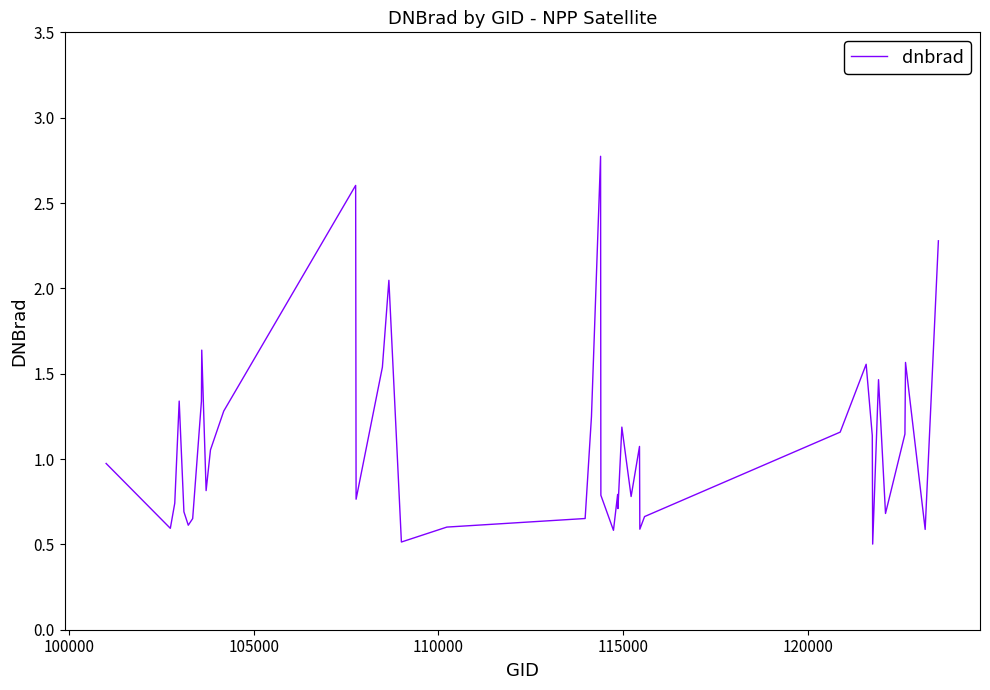

What is the minimum value shown in the chart?

0.5